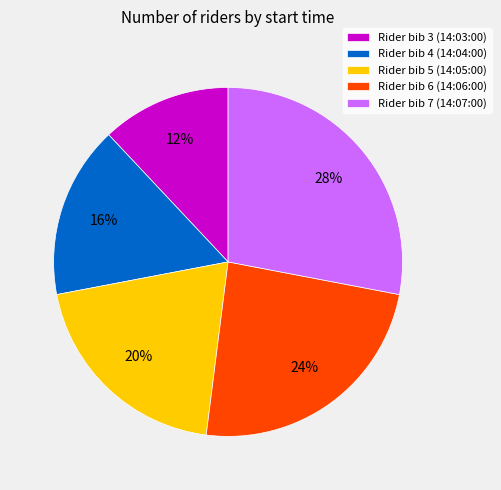

To the nearest percent, what is the difference between the largest and smallest slice percentages?

16%